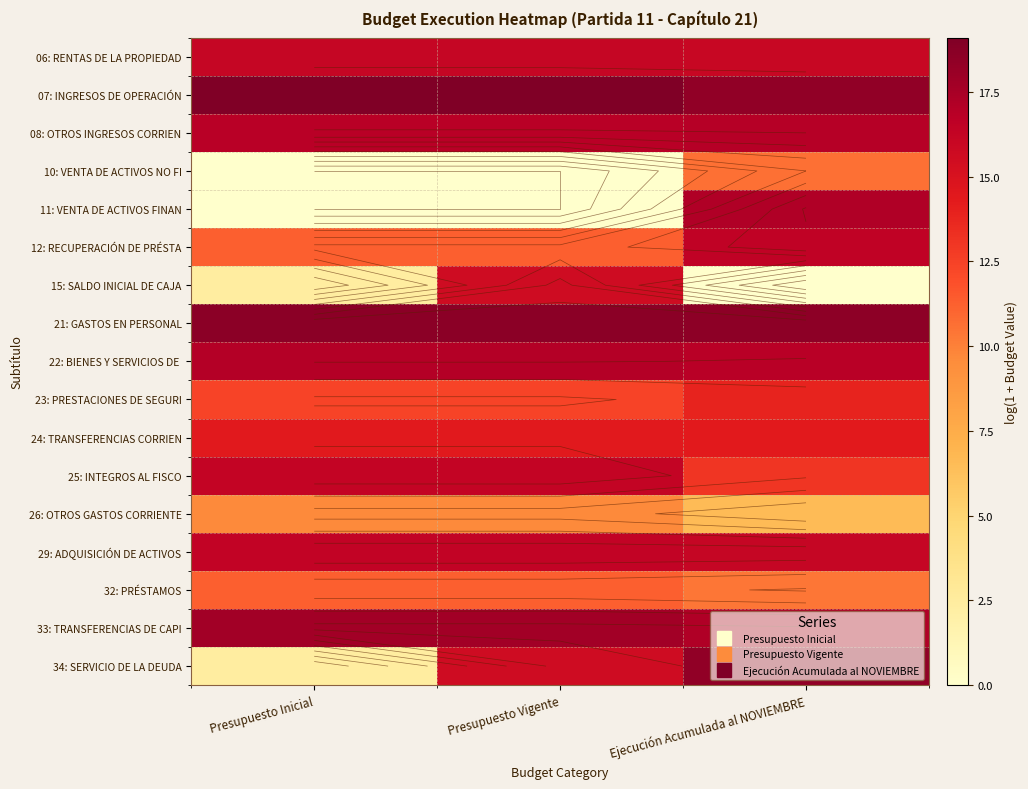

At how many categories does at least one series exceed 4?

3